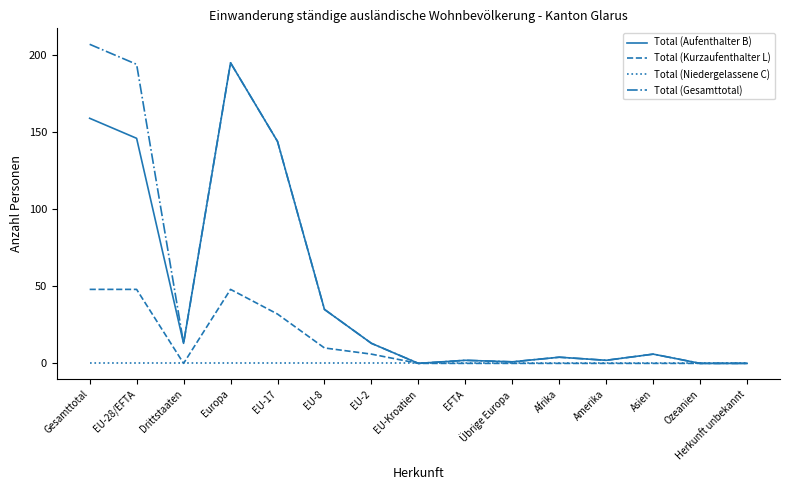

What is the sum of all Total (Aufenthalter B) values?

720